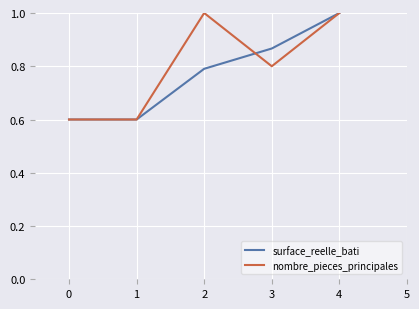

True or false: nombre_pieces_principales has a value of 0.6 at 0.

True